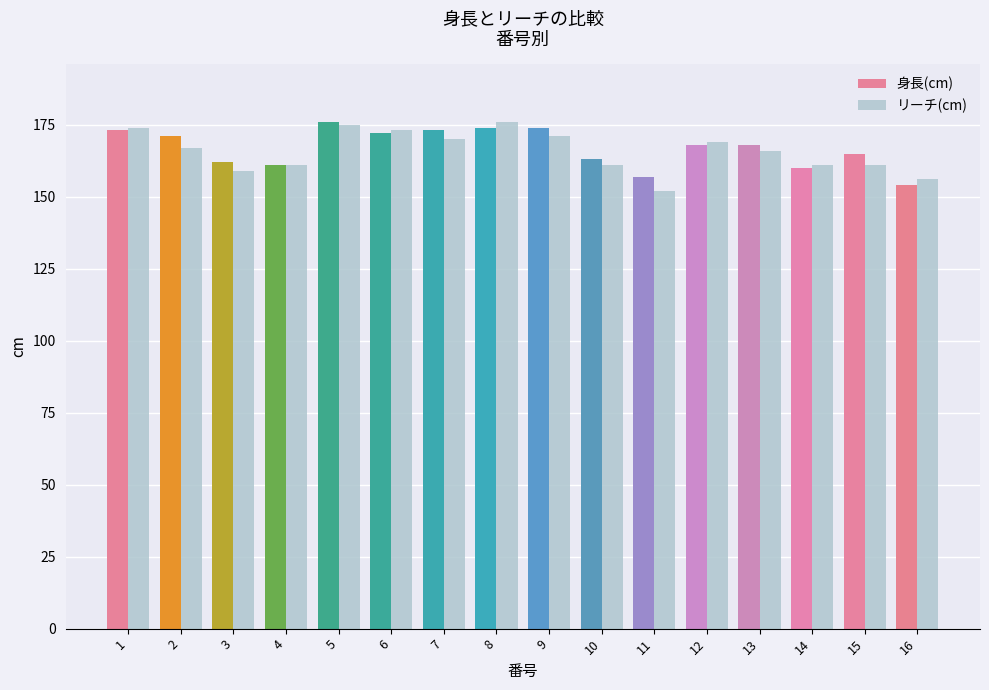

Reading left to right, what are all the values shown in this chart?

身長(cm): 173	171	162	161	176	172	173	174	174	163	157	168	168	160	165	154
リーチ(cm): 174	167	159	161	175	173	170	176	171	161	152	169	166	161	161	156